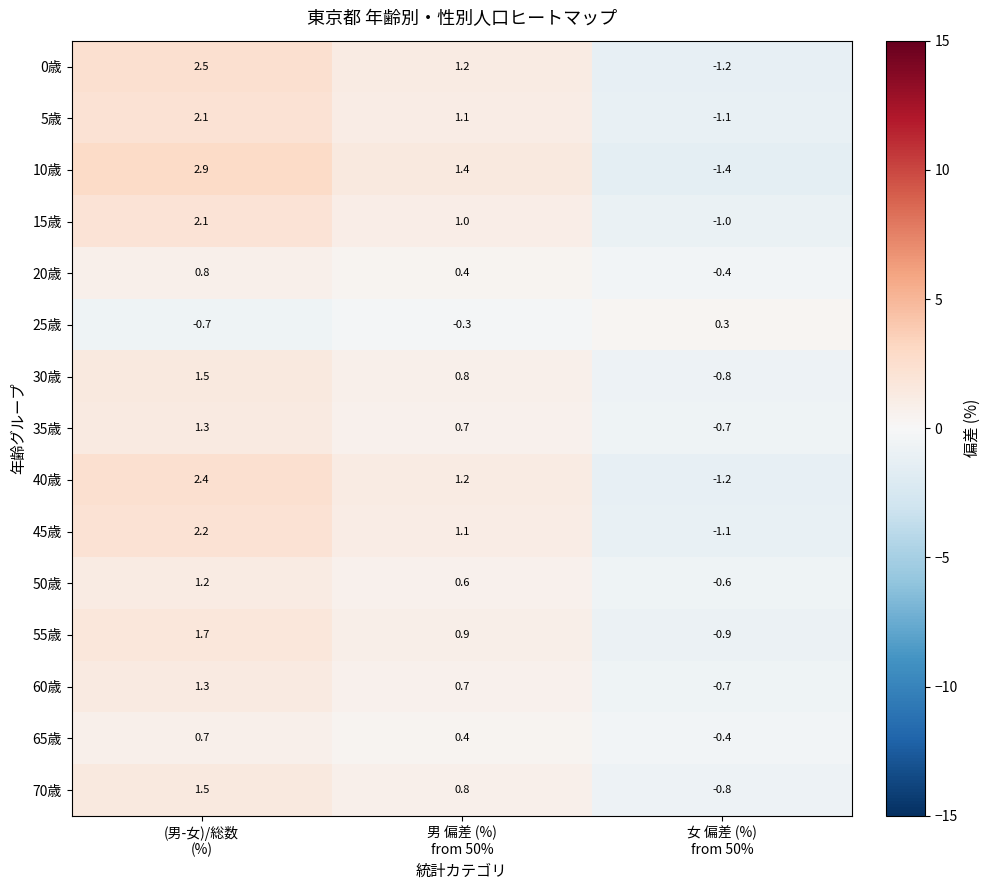

Which series has the largest total across all categories?

10歳